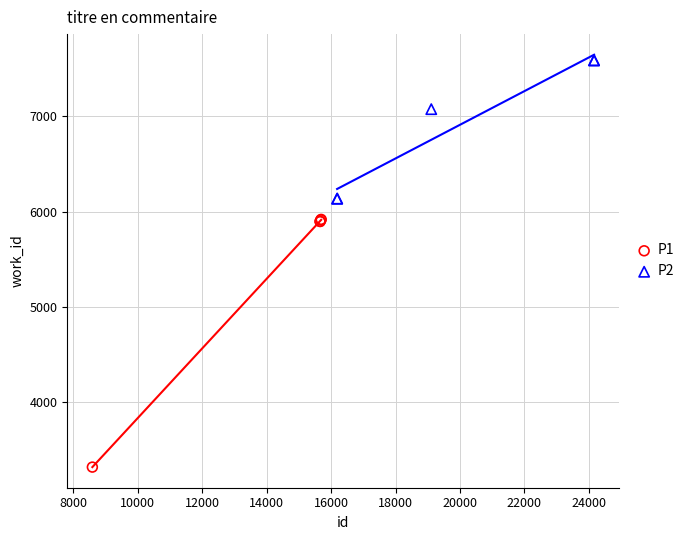

Which series has the largest Y range (max minus min)?

P1